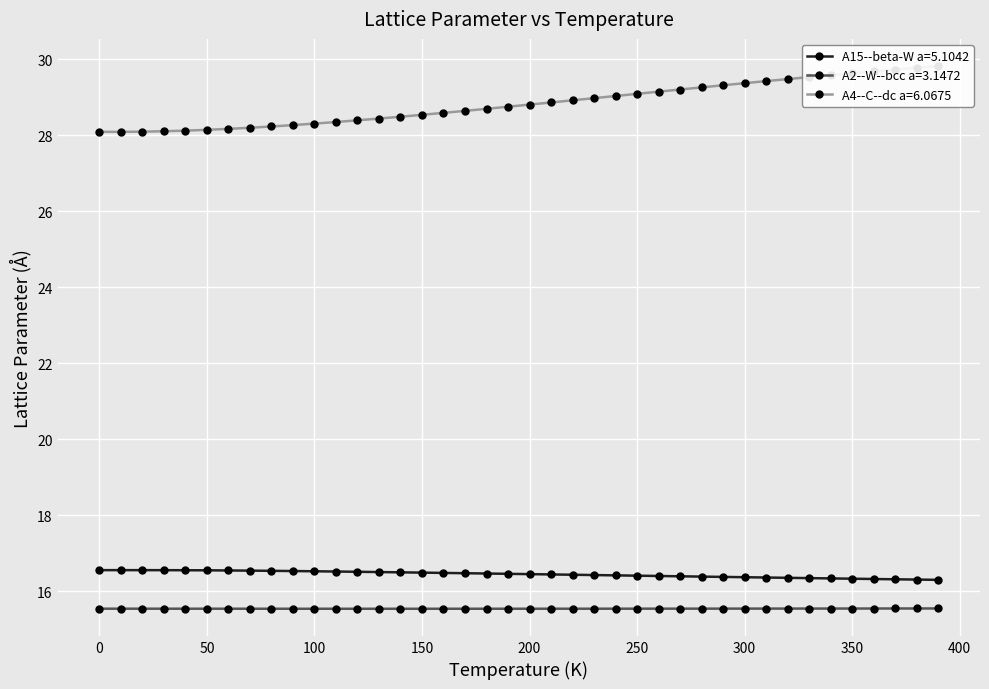

What is the difference between the second highest and second lowest values in the A4--C--dc a=6.0675 series?

1.7